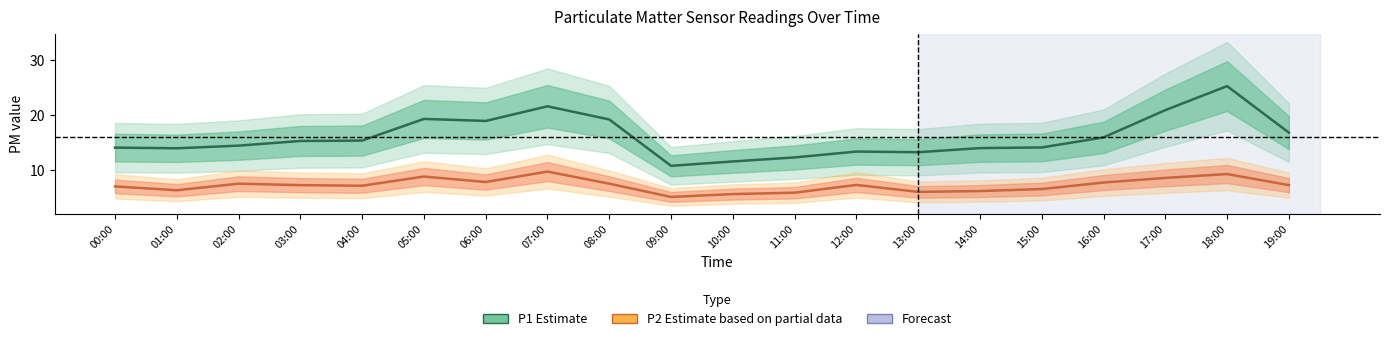

Rank the series at 17:00 from lowest to highest value.

P2 (Estimate based on partial data), P1 (Estimate)